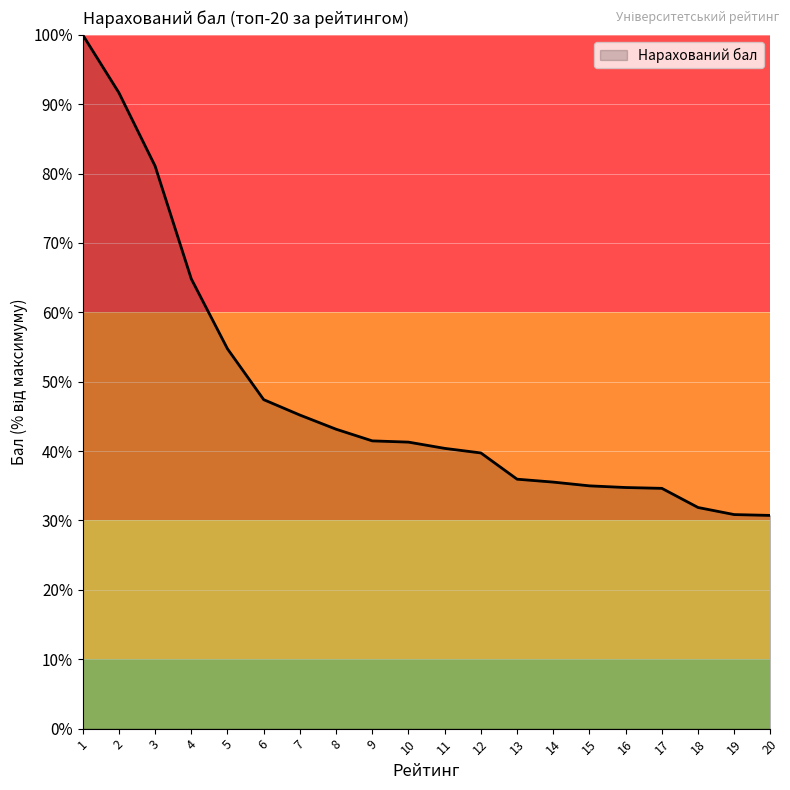

What is the difference between the maximum and minimum values?

69.3